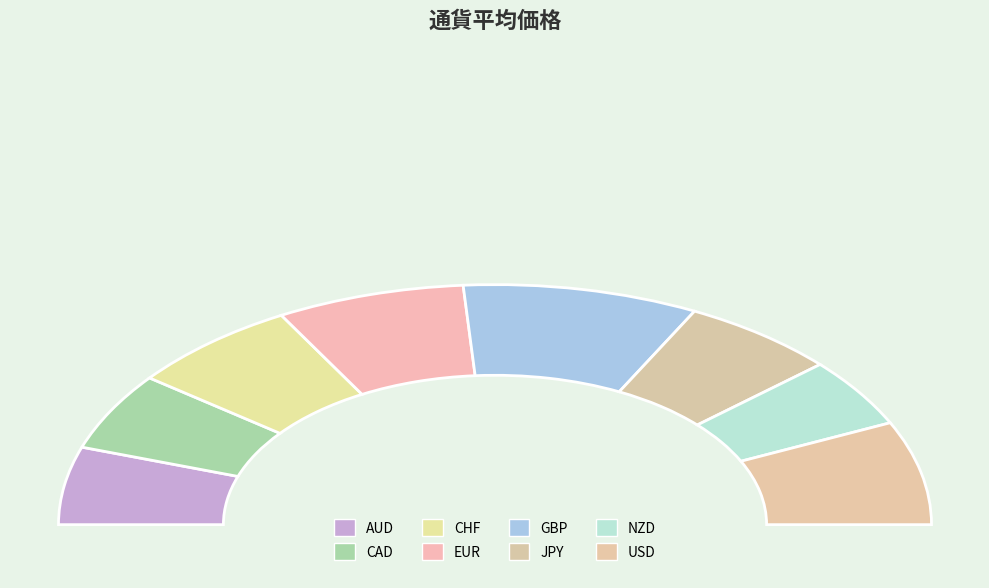

Approximately how many times larger is the value at USD compared to JPY?

1.2